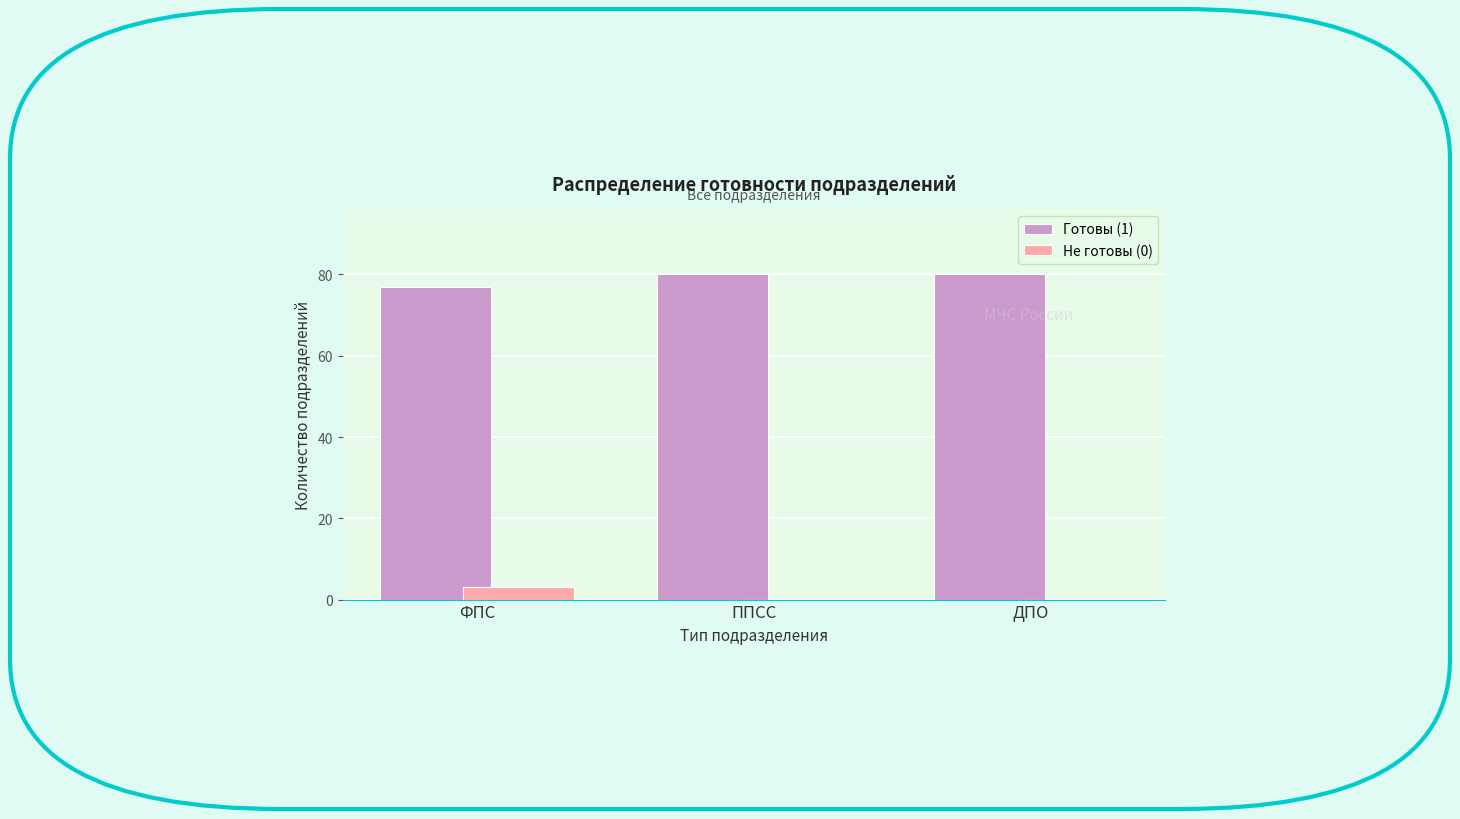

Reading right to left, extract all data points from this chart.

Готовы (1): ДПО=80	ППСС=80	ФПС=77
Не готовы (0): ДПО=0	ППСС=0	ФПС=3